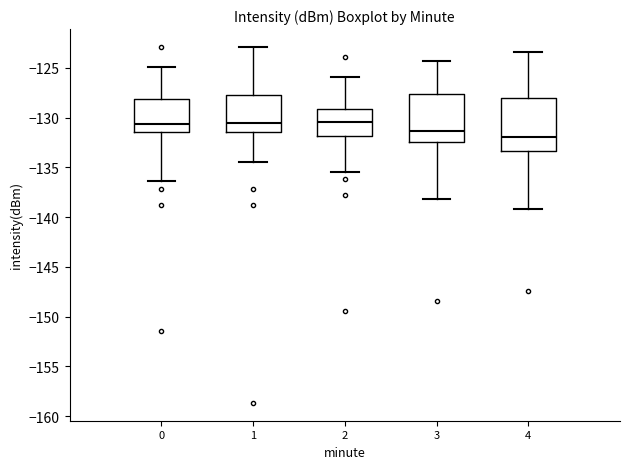

Reading left to right, read every box against the y-axis: the position of its median line, the range the box covers, and the ends of its whiskers. The values are not printed on the chart, so give them approximately, as read against the axis.

0: median -130.5, box -131.5 to -128.0, whiskers -136.5 to -125.0
1: median -130.5, box -131.5 to -128.0, whiskers -134.5 to -123.0
2: median -130.5, box -132.0 to -129.0, whiskers -135.5 to -126.0
3: median -131.5, box -132.5 to -127.5, whiskers -138.0 to -124.5
4: median -132.0, box -133.5 to -128.0, whiskers -139.0 to -123.5